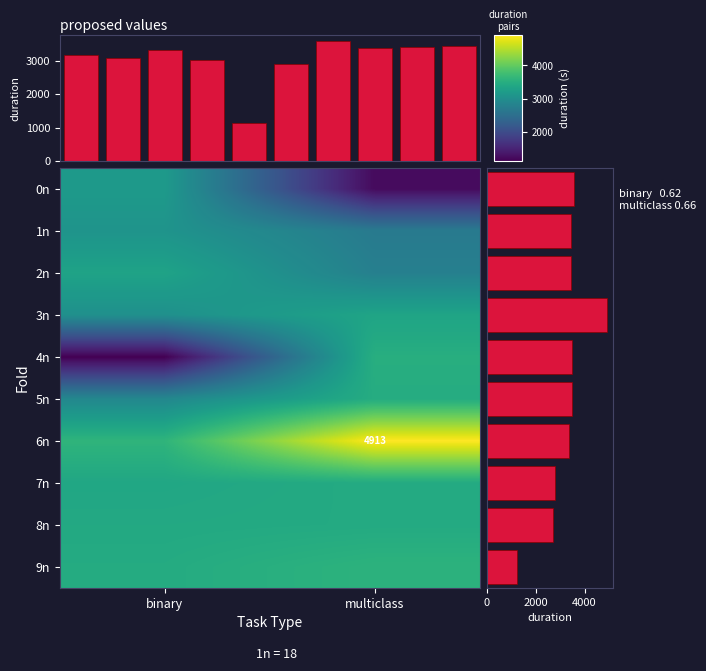

Is the value of 4n at binary greater than the value of 2n at multiclass?

No